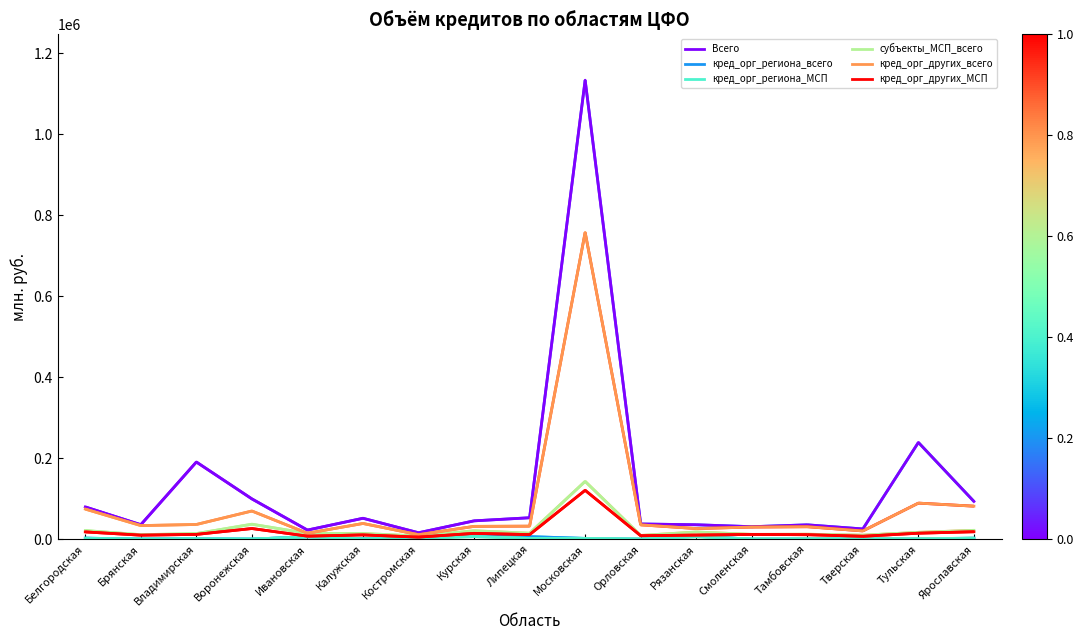

At which category does кред_орг_других_всего reach its first local valley?

Брянская